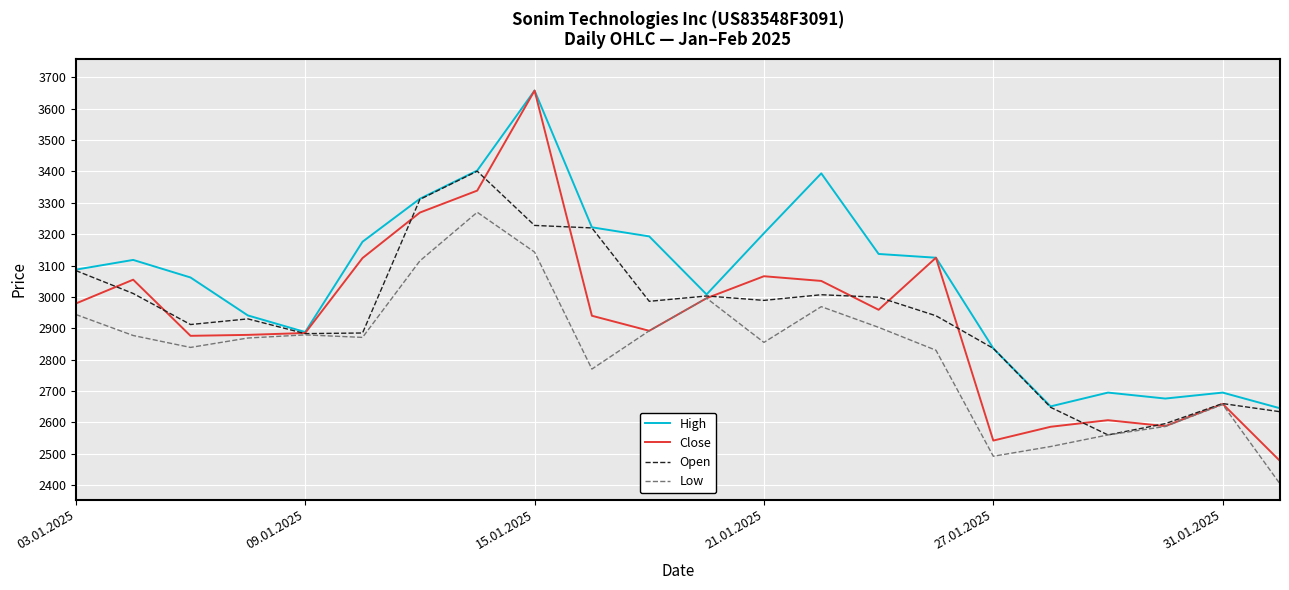

How many lines are shown in the chart?

4